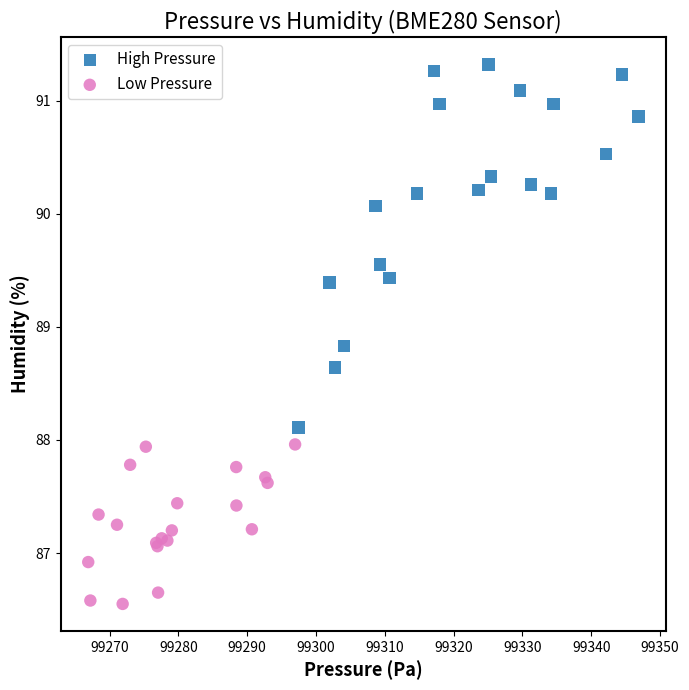

Which series contains the lowest Y value?

Low Pressure